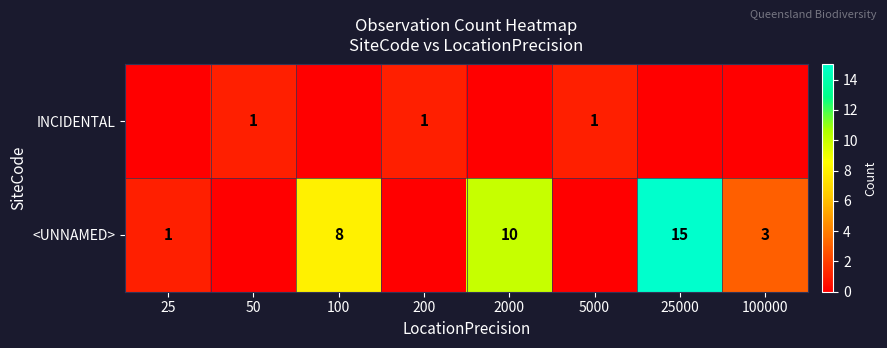

Is it true that <UNNAMED> equals 0 at 25?

False